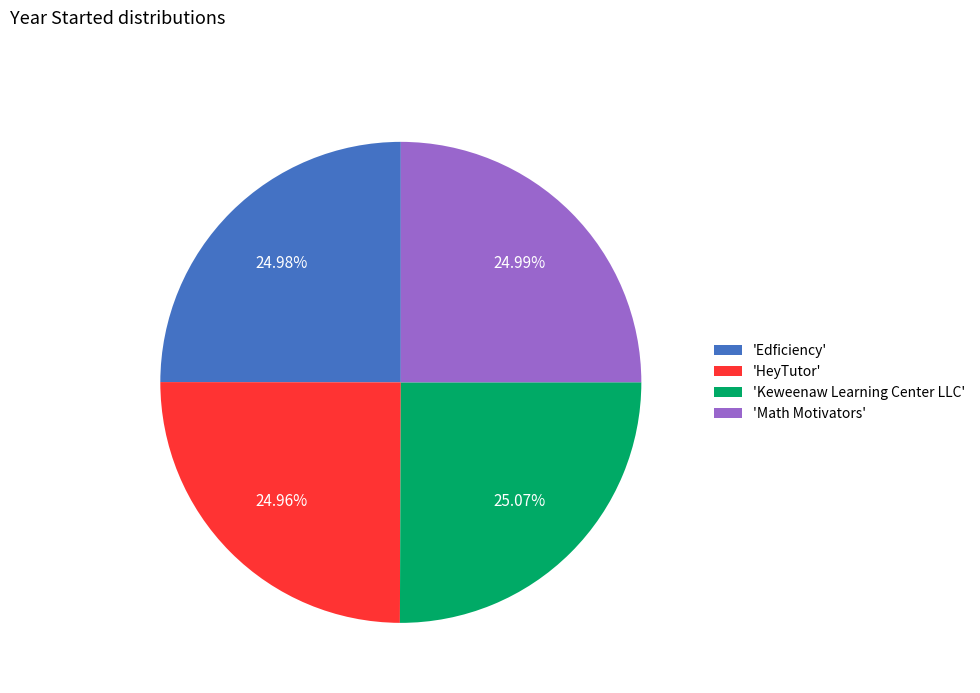

Does any single category account for the majority?

No